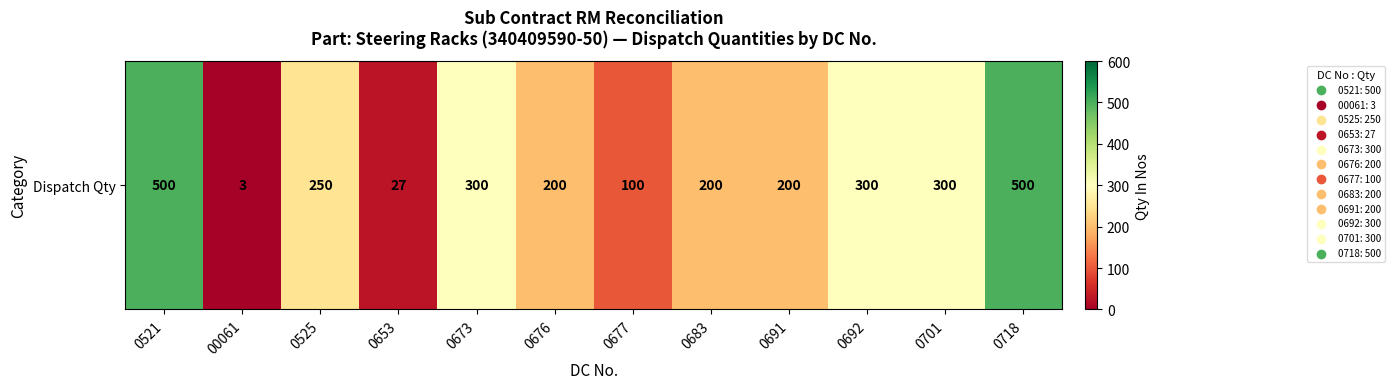

What is the approximate value at 0677, to the nearest 50?

100